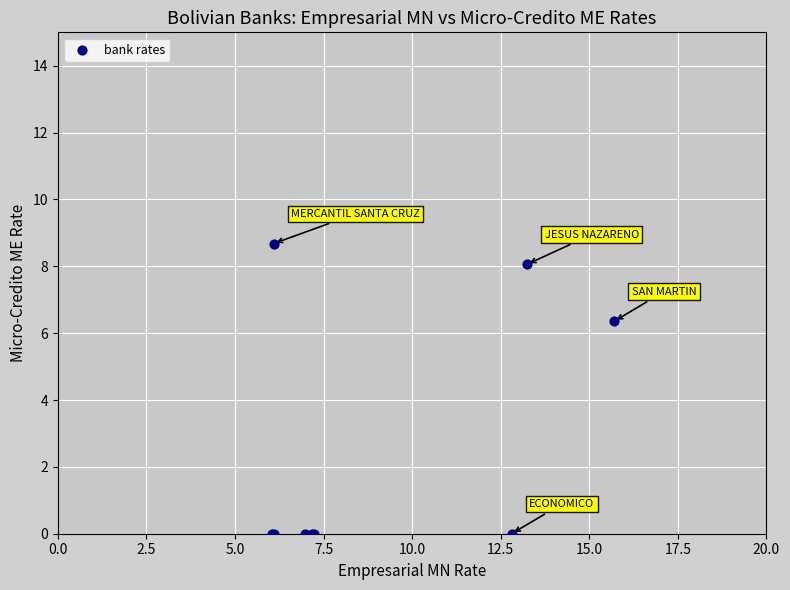

What Y value in the scatter plot is closest to 4?

6.4